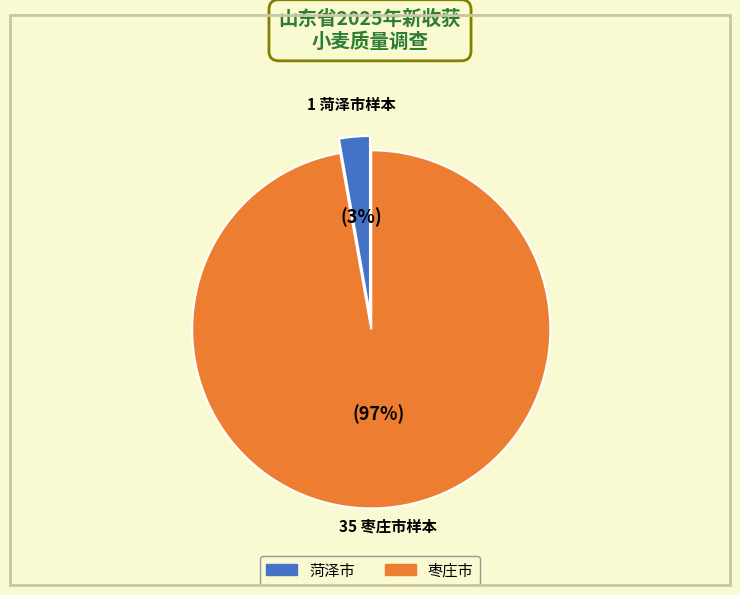

Count the number of slices in the pie.

2